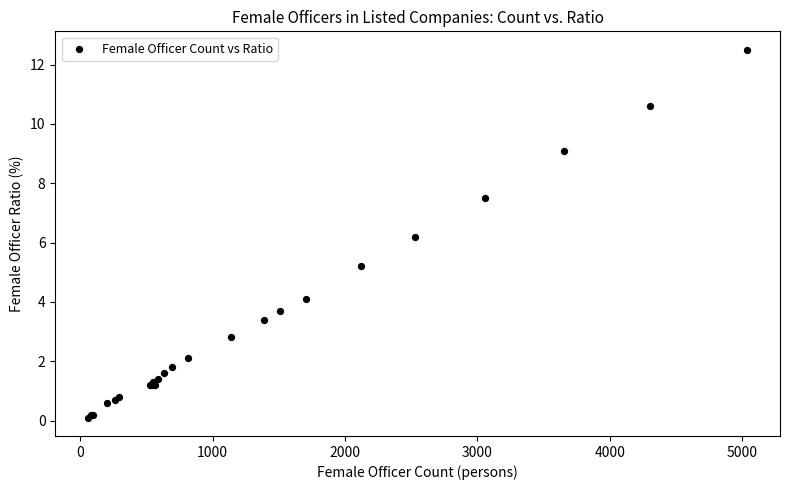

What Y value in the scatter plot is closest to 6?

6.2